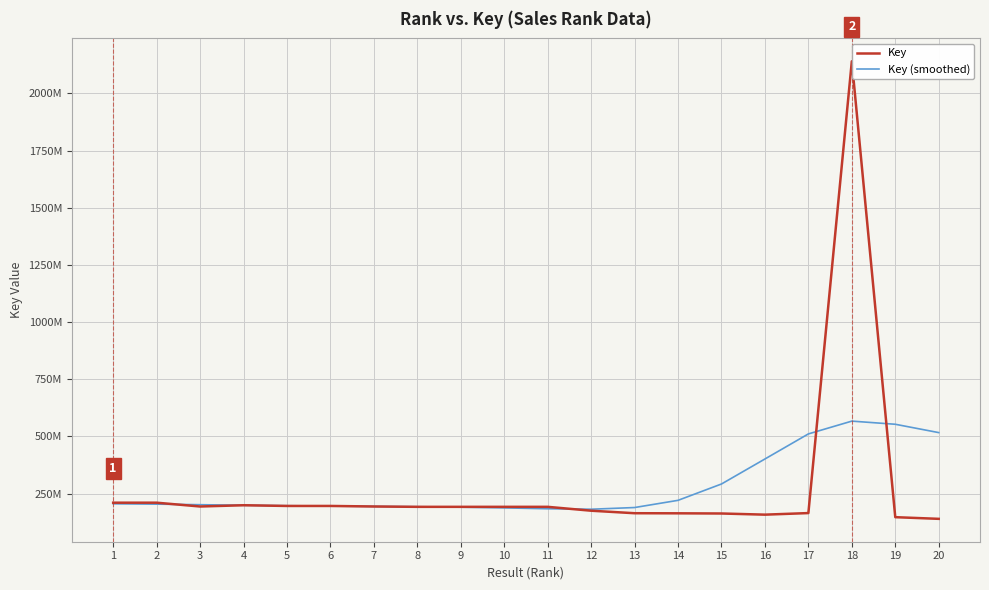

What are all the series names shown in the legend?

Key, Key (smoothed)